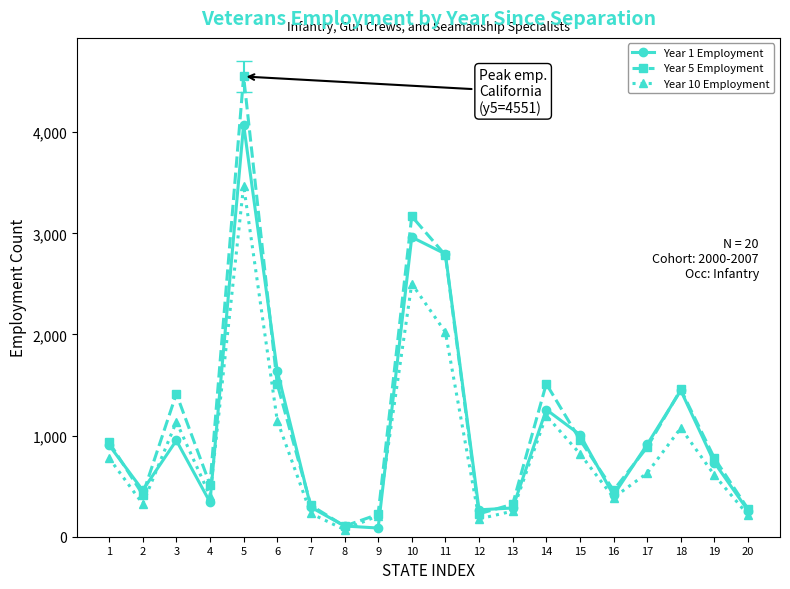

What is the greatest value displayed?

4551